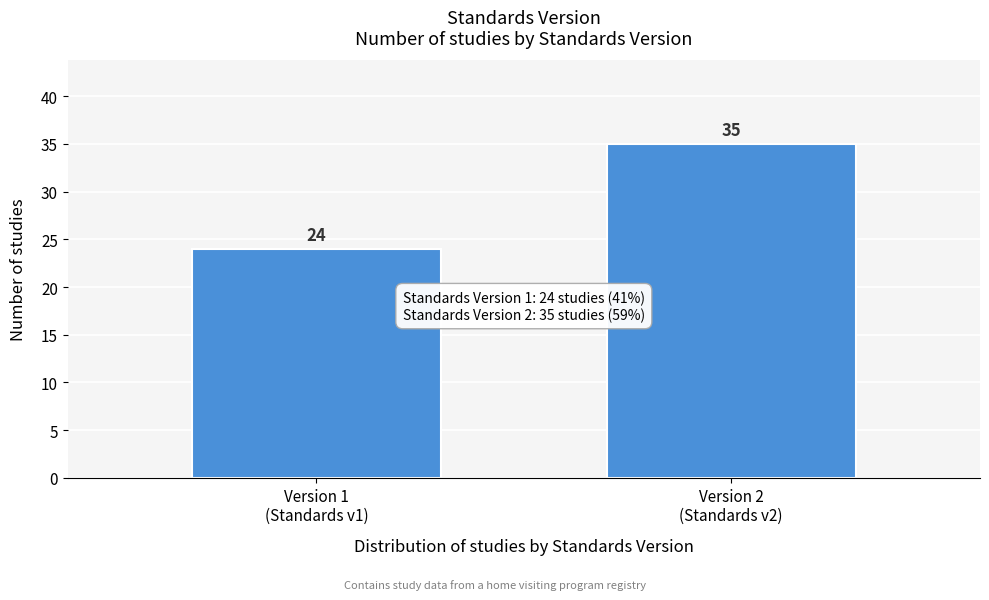

Reading left to right, what are all the values shown in this chart?

24	35